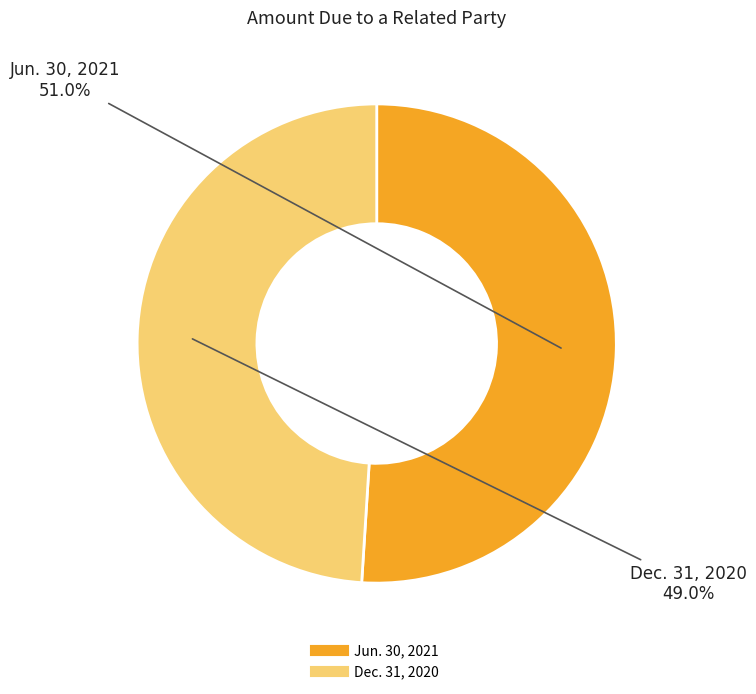

Which category has the biggest portion of the pie?

Jun. 30, 2021